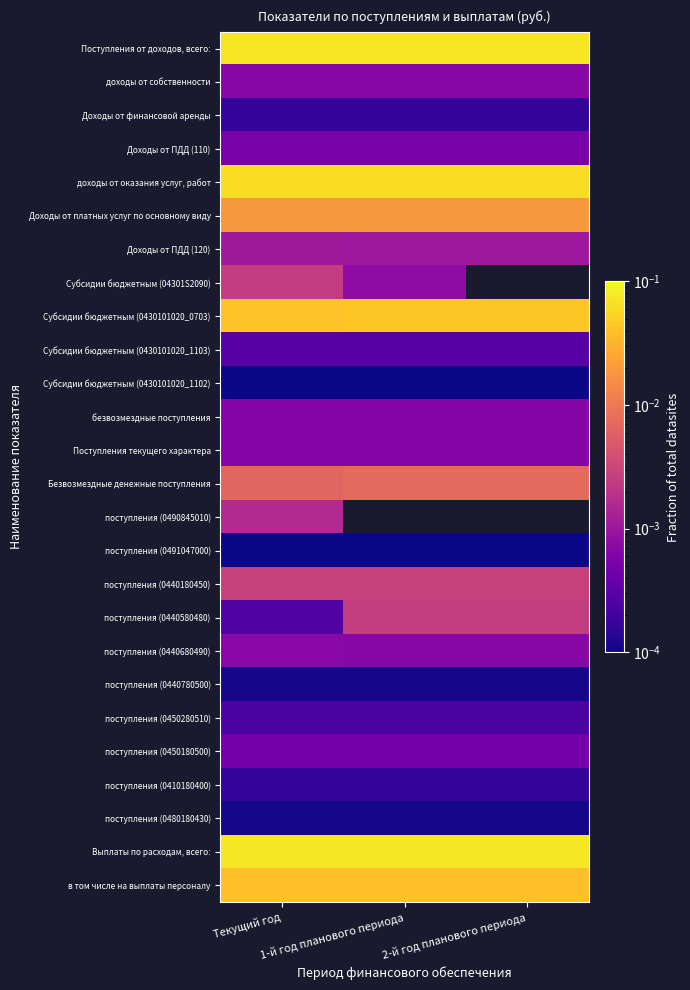

At which label does доходы от оказания услуг, работ reach its peak?

1-й год планового периода